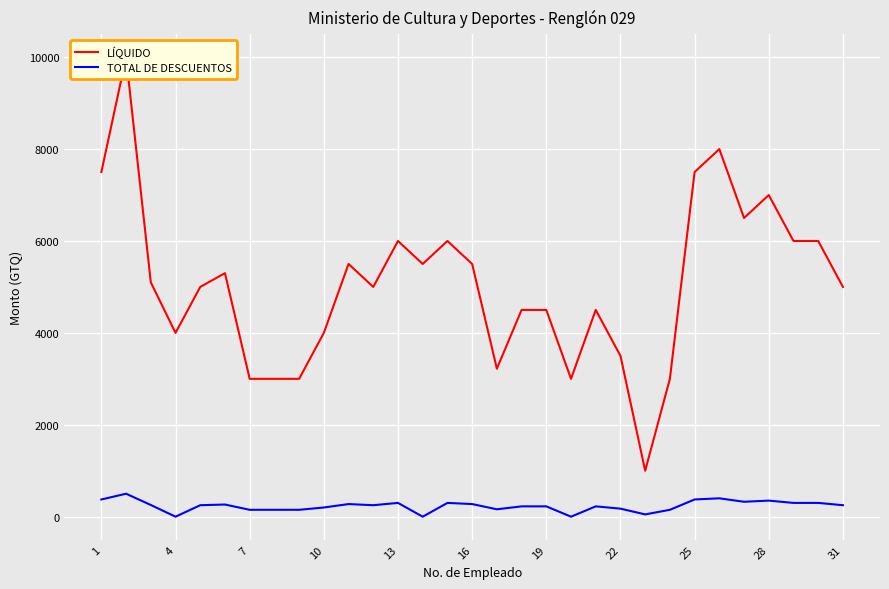

The value of LÍQUIDO at 7 is 1220. True or false?

False